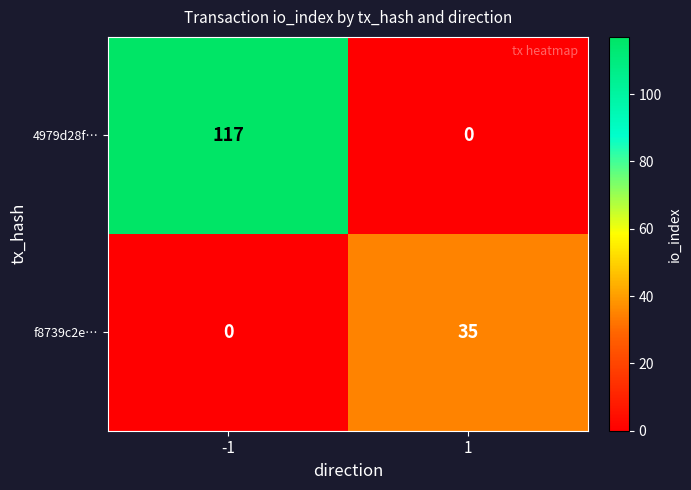

What is the difference between the 4979d28f… values at 1 and -1?

117